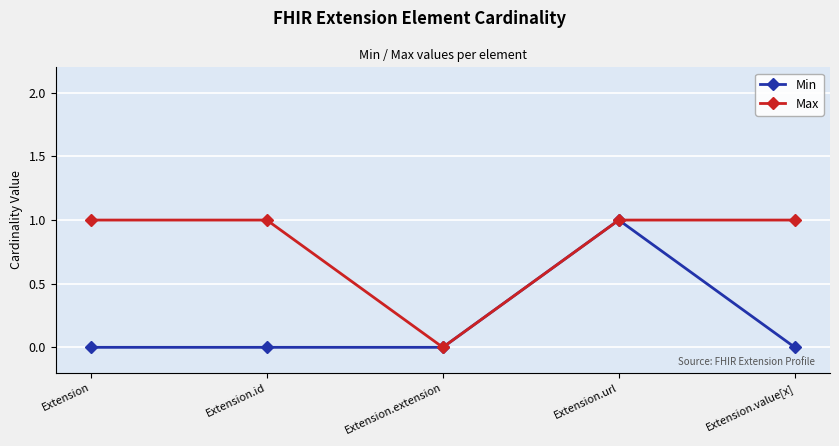

Rank the series by their average value, from lowest to highest.

Min, Max